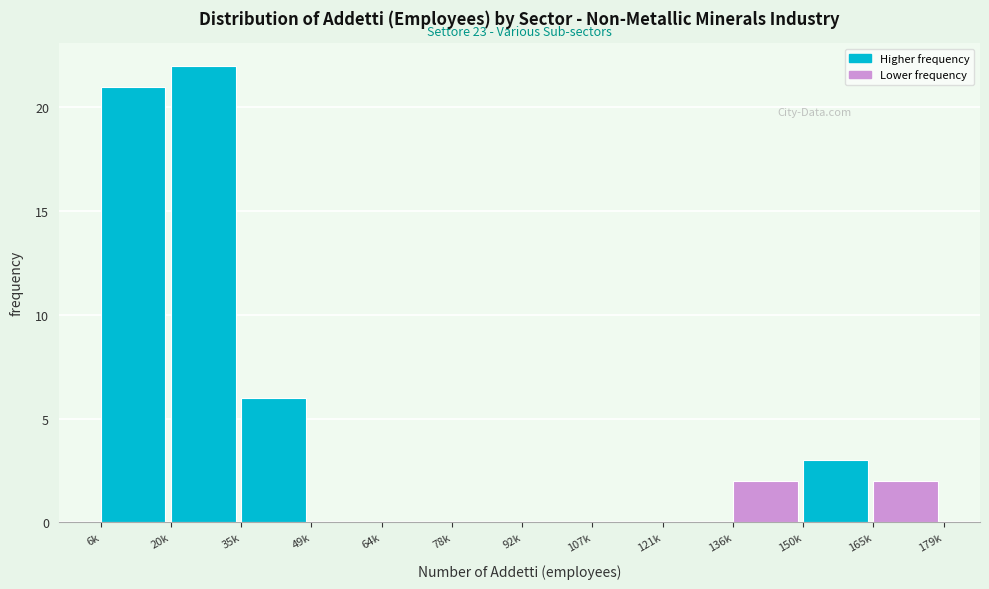

Reading left to right, list all the values displayed in this chart.

6k=21	20k=22	35k=6	49k=0	64k=0	78k=0	92k=0	107k=0	121k=0	136k=2	150k=3	165k=2